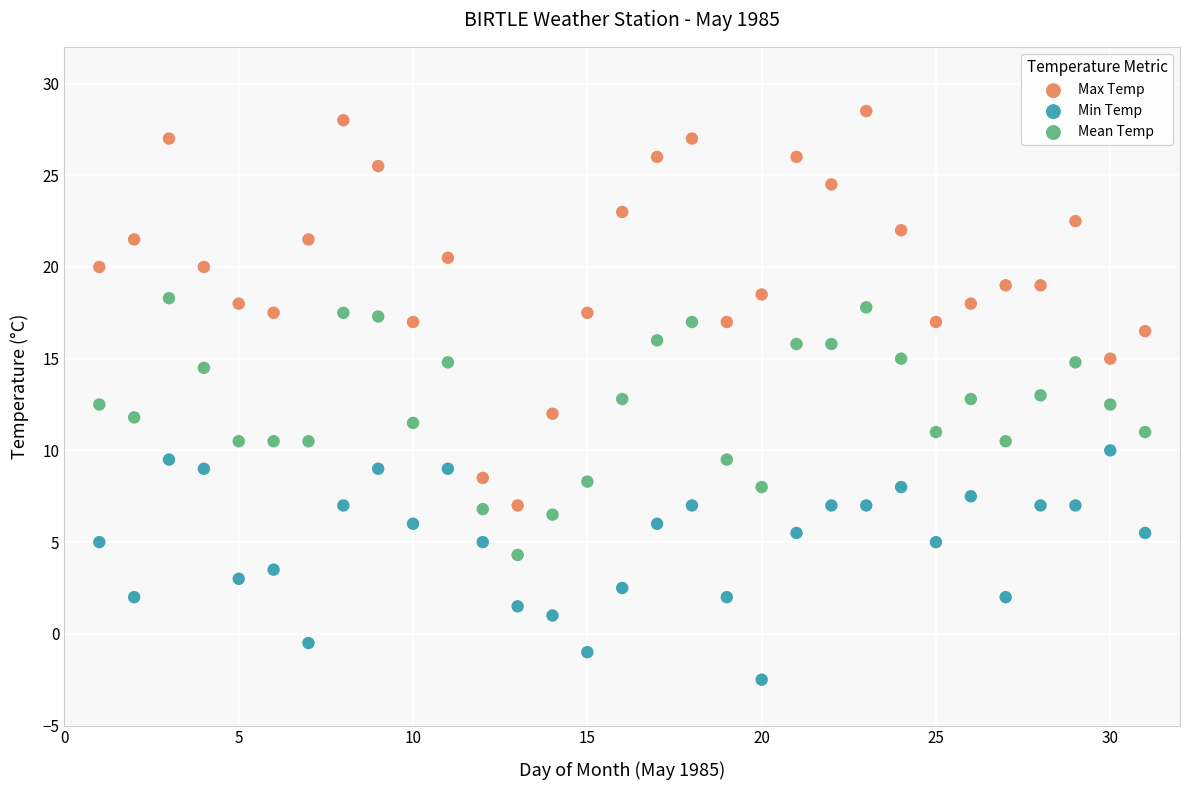

Which series reaches the maximum Y coordinate?

Max Temp